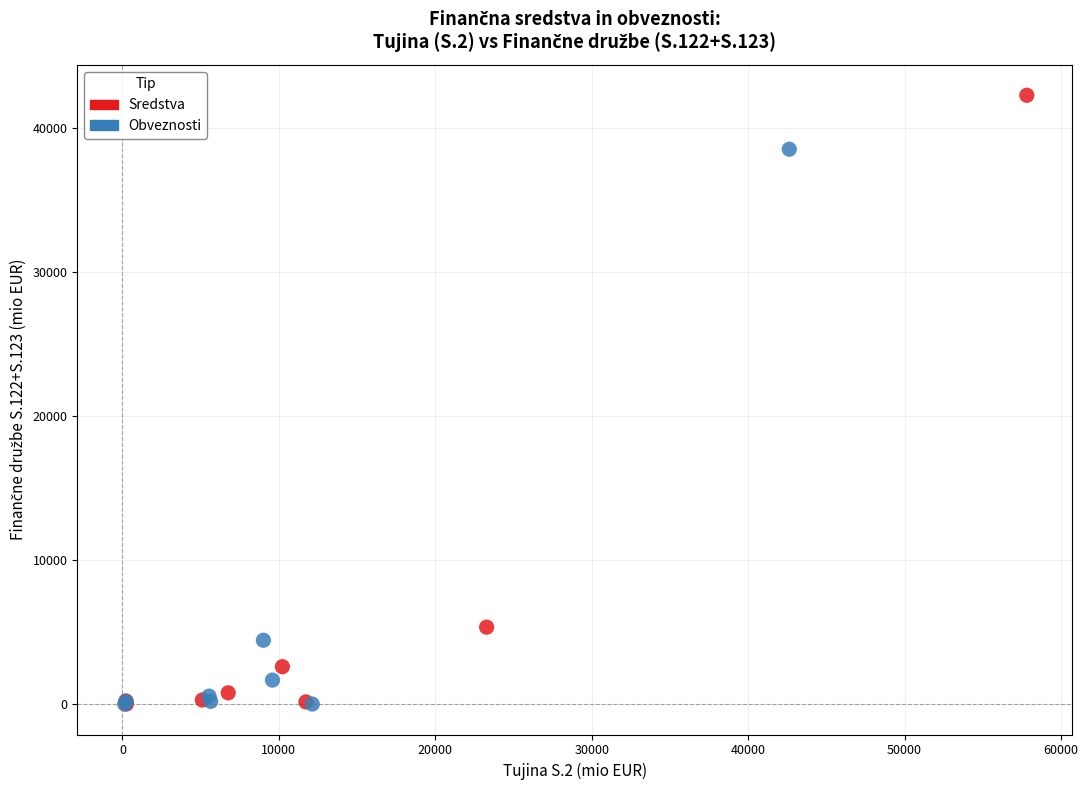

Which series contains the highest Y value?

Sredstva